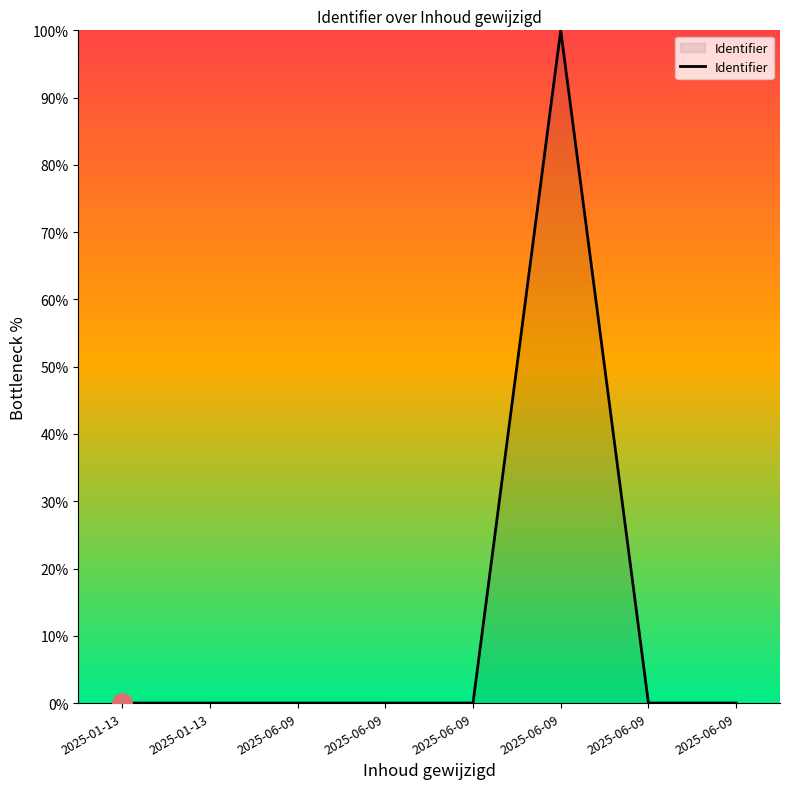

How many interior local valleys (lower than both neighbors) does the data have?

1